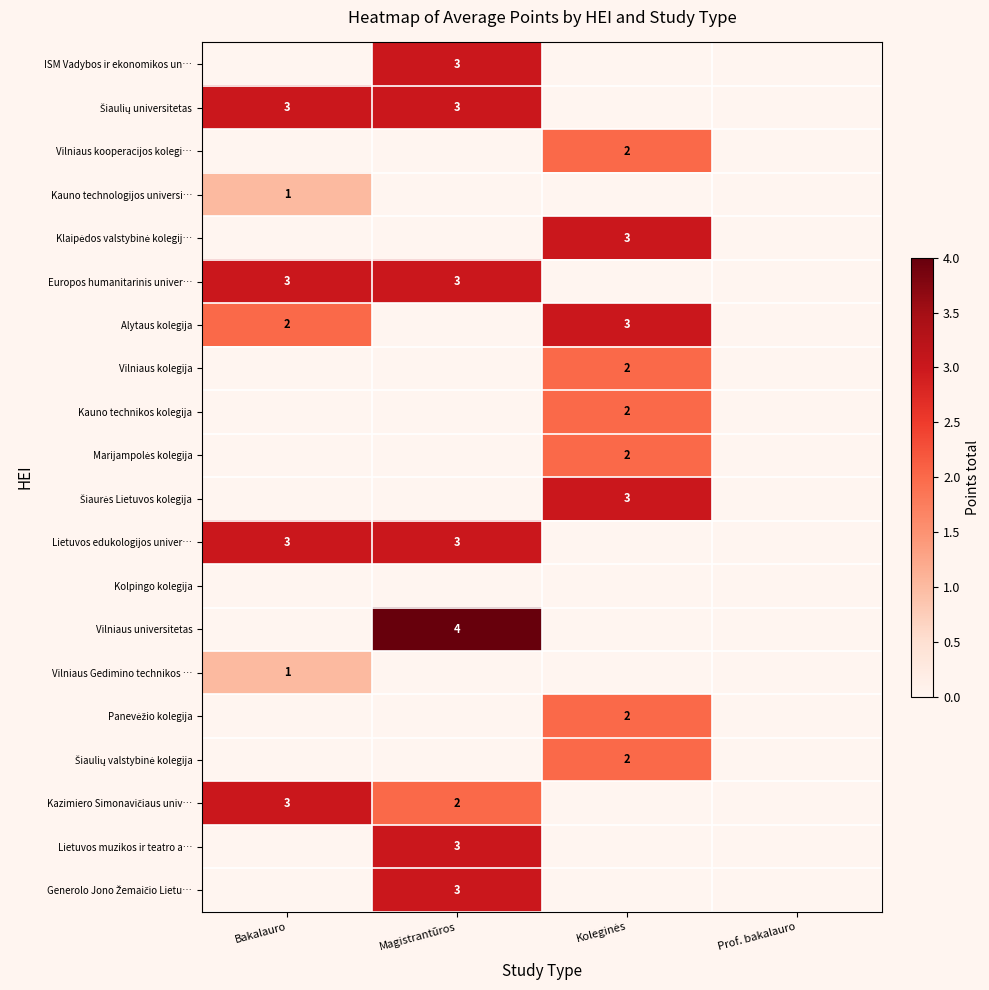

Which has a higher value, Koleginės or Bakalauro?

Bakalauro